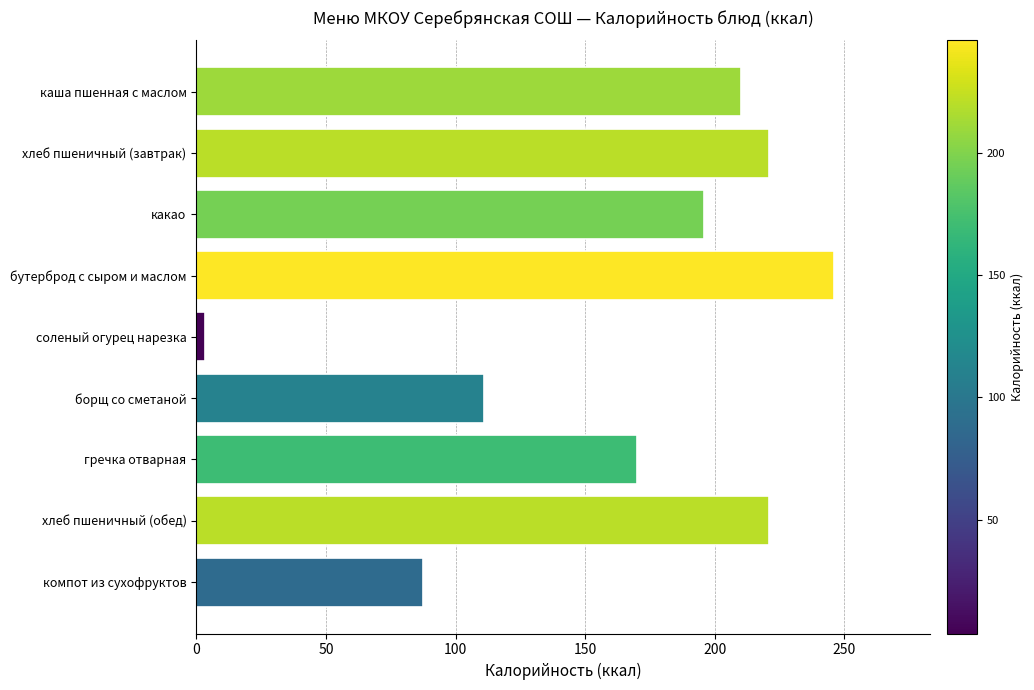

The chart shows a value of 134.3 at хлеб пшеничный (завтрак). True or false?

False